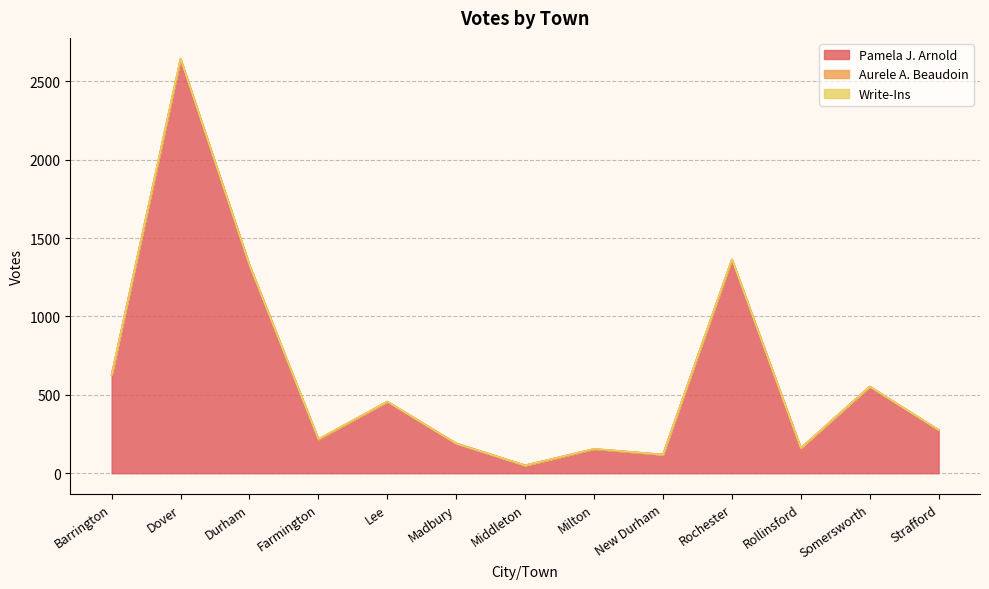

What is the difference between the second highest and second lowest values in the Write-Ins series?

2